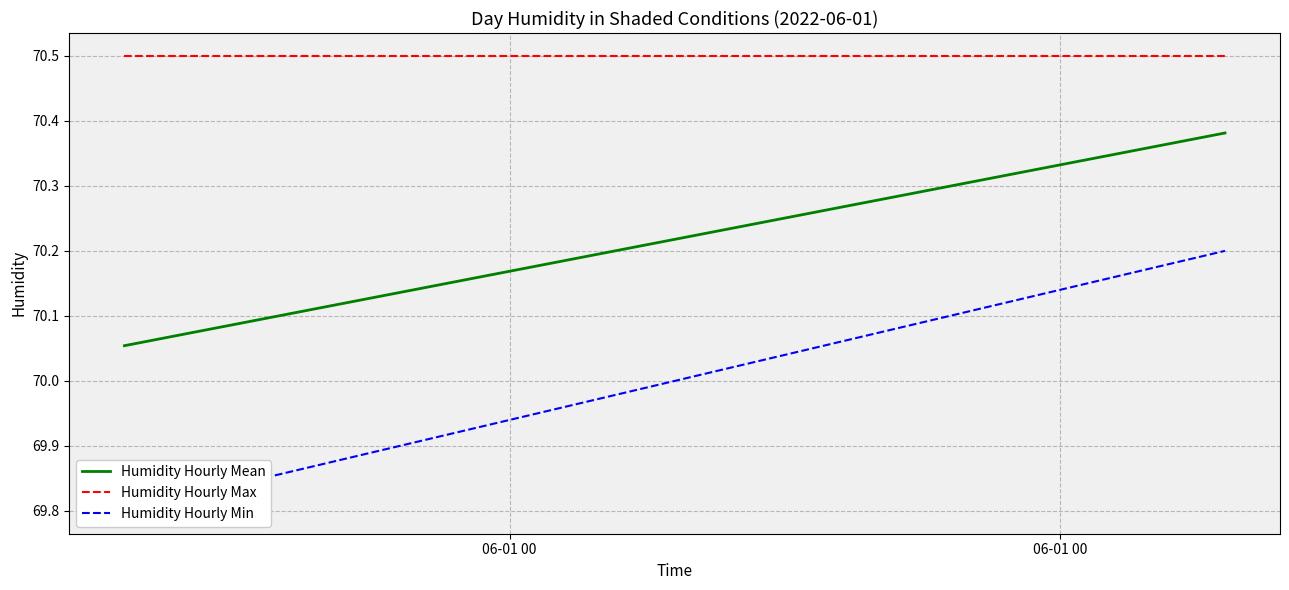

List the series in order of their overall mean, highest first.

Humidity Hourly Max, Humidity Hourly Mean, Humidity Hourly Min